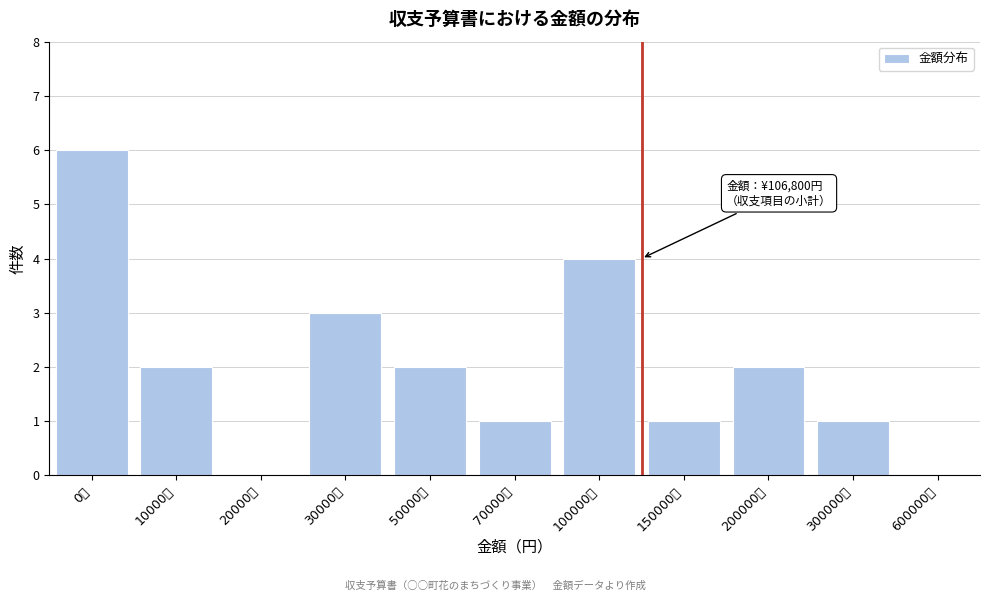

Reading right to left, what are all the values shown in this chart?

300000円=1	200000円=2	150000円=1	100000円=4	70000円=1	50000円=2	30000円=3	20000円=0	10000円=2	0円=6